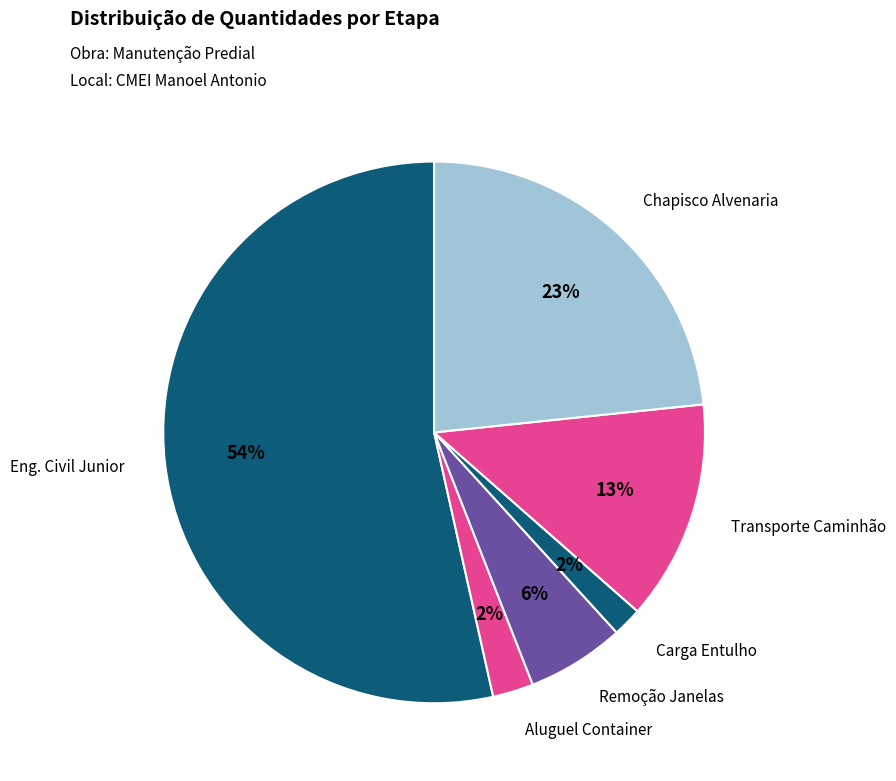

Count the number of slices in the pie.

6